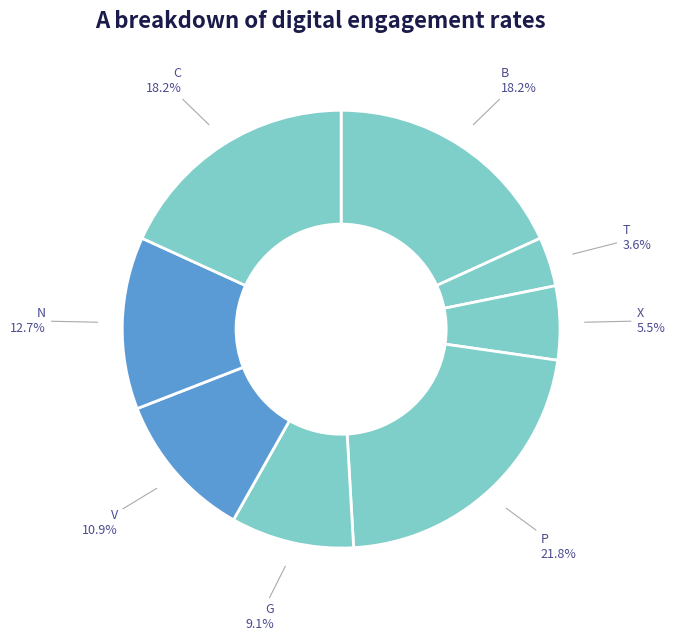

How many slices are in this pie chart?

8